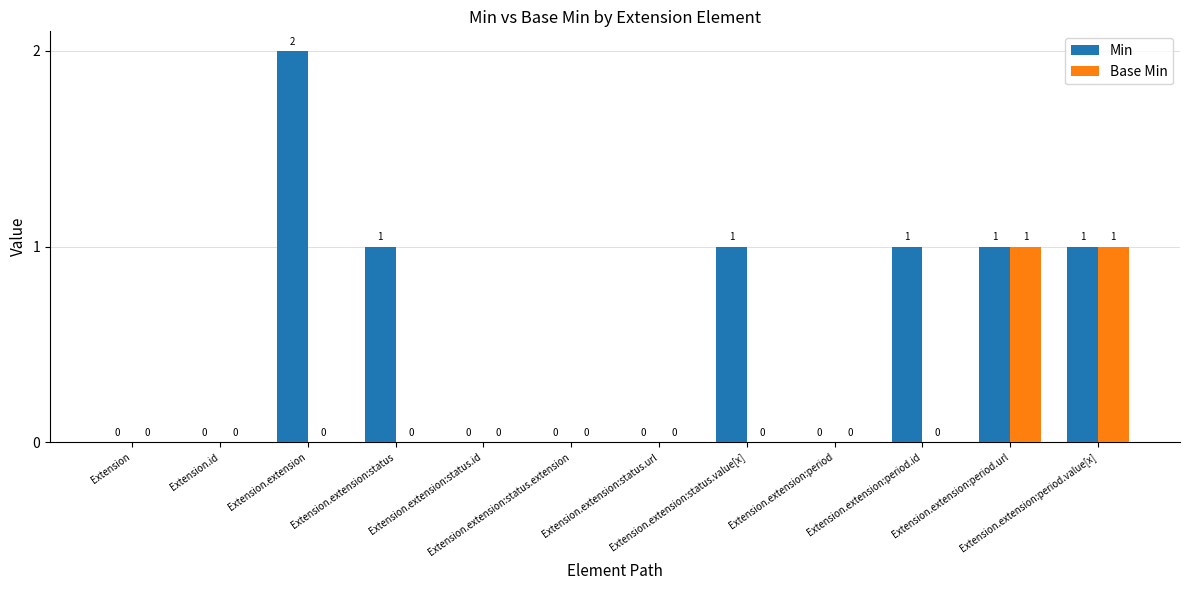

How many data points does each series have?

12